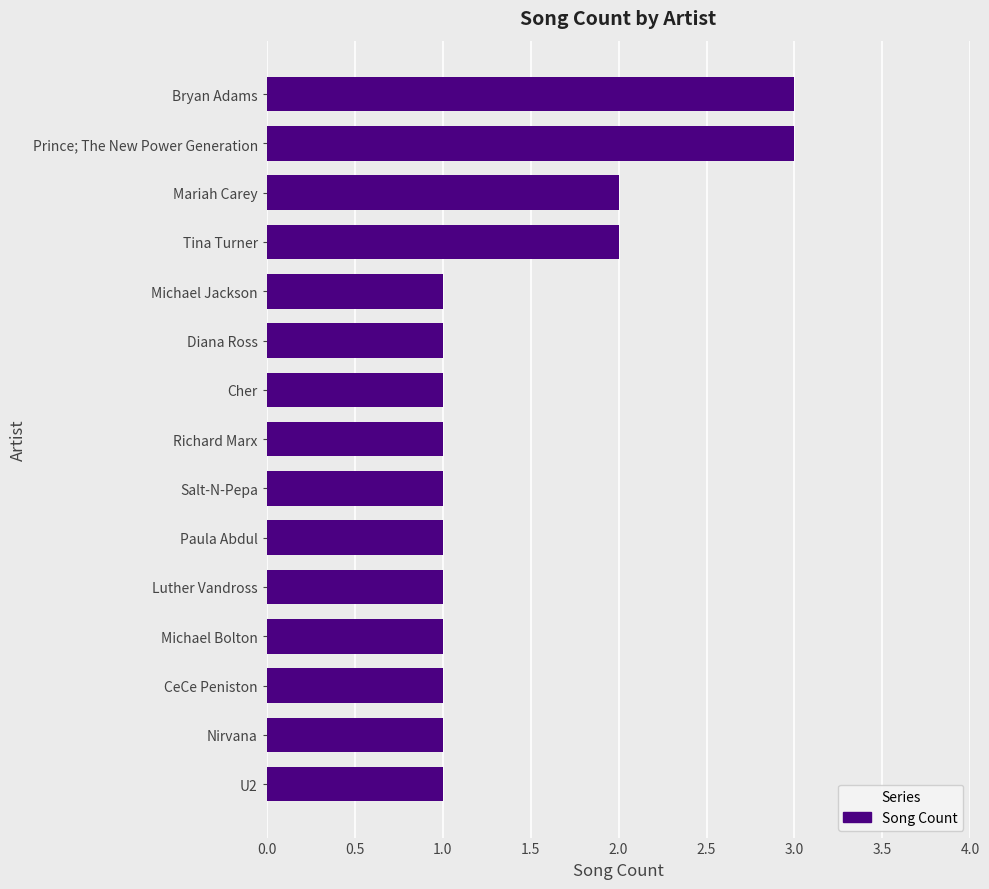

Count the number of data series in this chart.

1